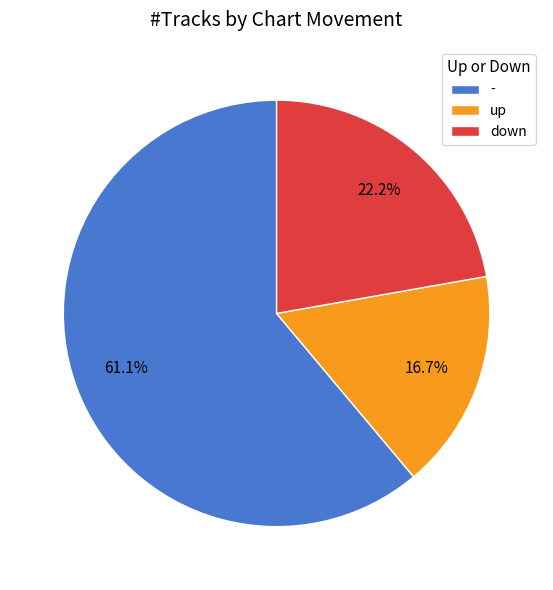

Between - and down, which is larger?

-